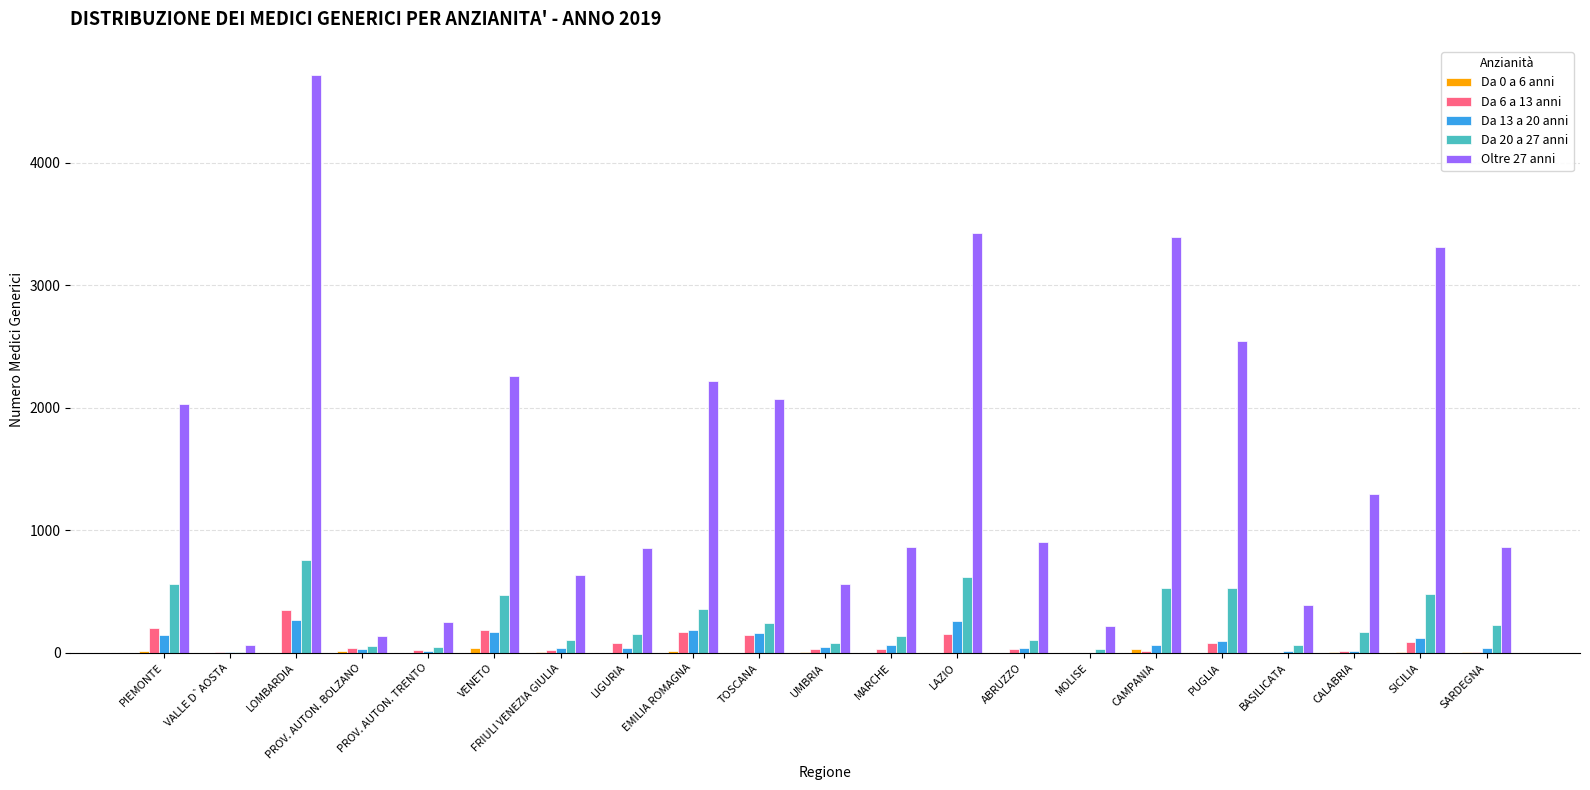

At which category is the sum across all series the highest?

LOMBARDIA